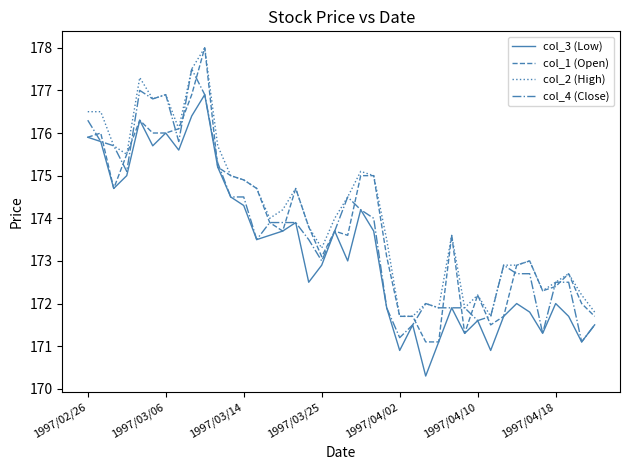

Reading right to left, extract all data points from this chart.

col_3 (Low): 171.5	171.1	171.7	172.0	171.3	171.8	172.0	171.7	170.9	171.6	171.3	171.9	171.1	170.3	171.5	170.9	171.9	173.7	174.2	173.0	173.7	172.9	172.5	173.9	173.7	173.6	173.5	174.3	174.5	175.2	176.9	176.4	175.6	176.0	175.7	176.3	175.0	174.7	175.8	175.9
col_1 (Open): 171.7	172.0	172.7	172.4	172.3	173.0	172.9	171.7	171.5	172.2	171.3	173.6	171.1	171.1	171.7	171.7	173.1	175.0	175.0	173.6	173.7	173.1	173.8	174.7	173.7	173.9	174.7	174.9	175.0	175.2	178.0	176.9	176.1	176.0	176.0	176.3	175.5	174.7	176.0	175.9
col_2 (High): 171.8	172.2	172.7	172.5	172.3	173.0	172.9	172.9	171.7	172.2	171.9	173.6	171.9	172.0	171.7	171.7	173.5	175.0	175.1	174.5	174.0	173.3	173.8	174.7	174.2	174.0	174.7	174.9	175.0	175.7	178.0	177.5	176.1	176.9	176.8	177.3	175.5	175.7	176.5	176.5
col_4 (Close): 171.5	171.1	172.5	172.5	171.3	172.7	172.7	172.9	171.7	171.6	171.9	171.9	171.9	172.0	171.5	171.2	171.9	174.0	174.2	174.5	173.7	173.0	173.5	173.9	173.9	173.9	173.5	174.5	174.5	175.3	176.9	177.5	175.8	176.9	176.8	177.0	175.1	175.7	175.8	176.3